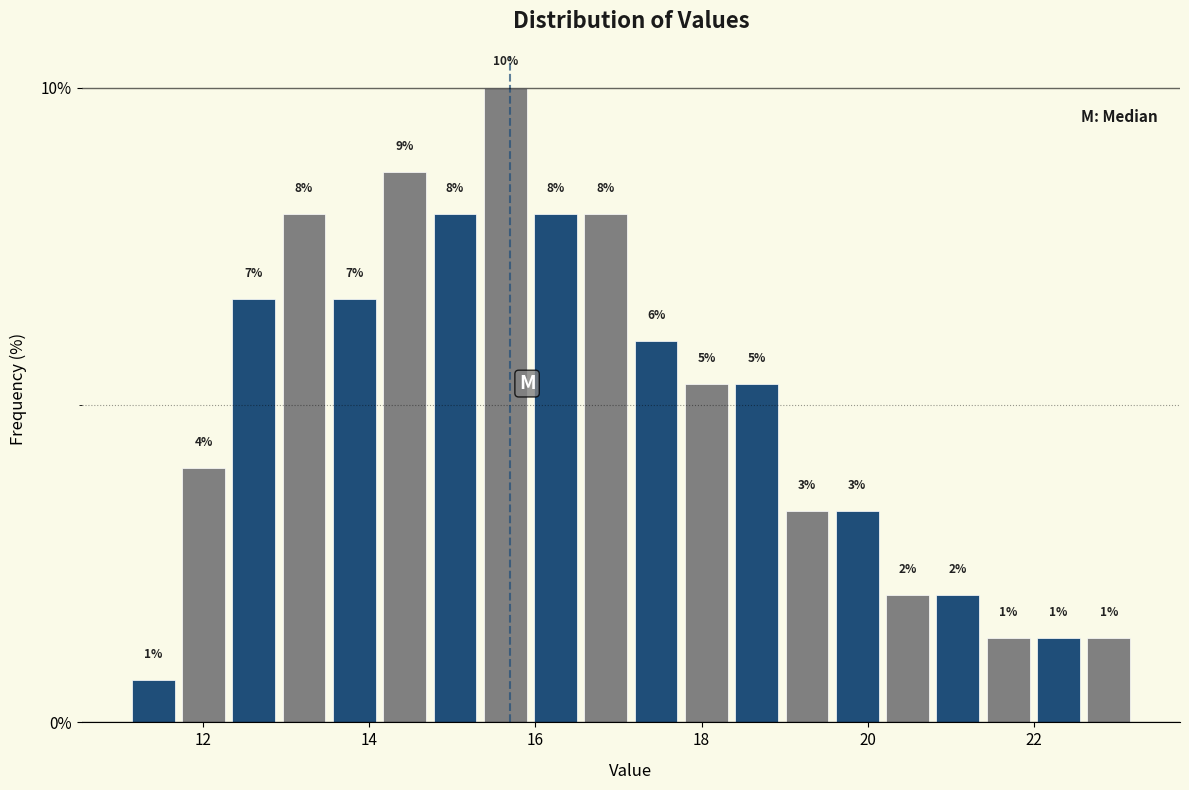

Around what value on the x-axis is the tallest bar? Give the approximate position of its centre, as read against the axis.

15.6